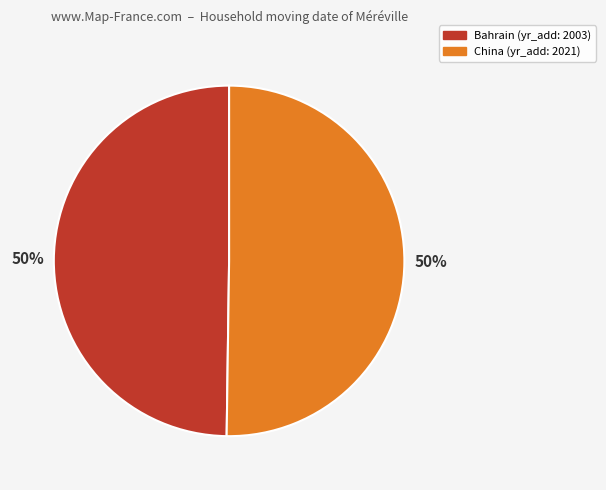

To the nearest percent, what is the average slice percentage?

50%